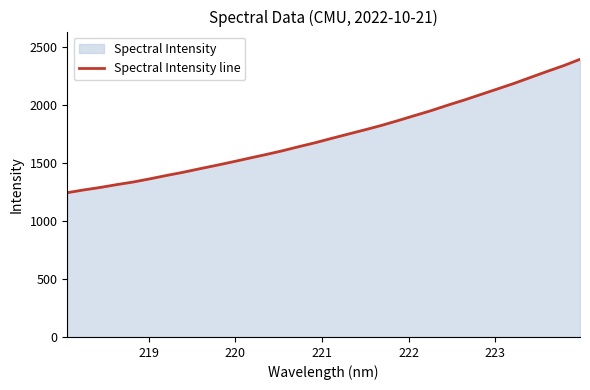

What is the average value?

1735.9